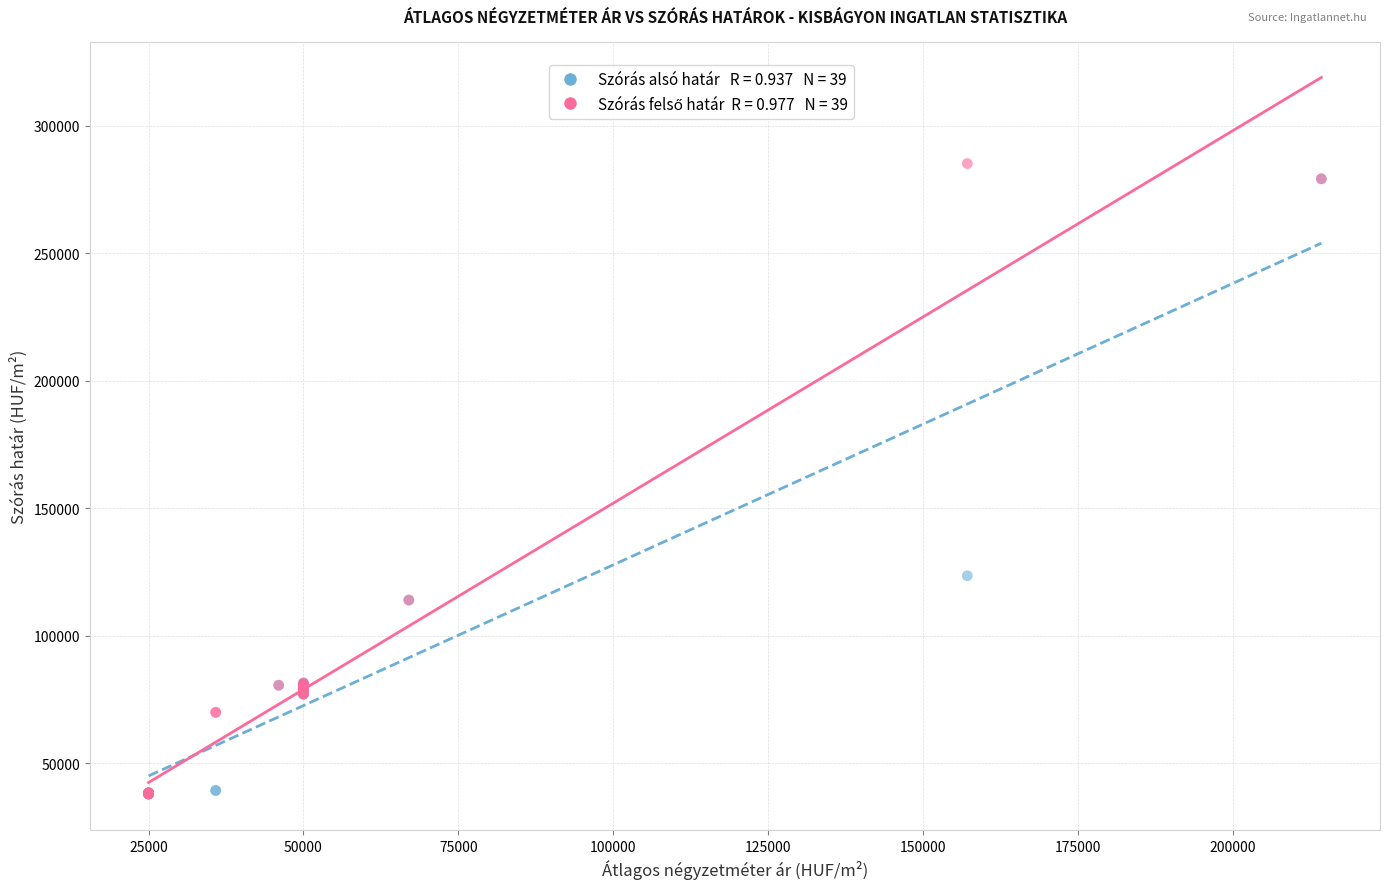

Across all series, what Y value is closest to 161507?

123487